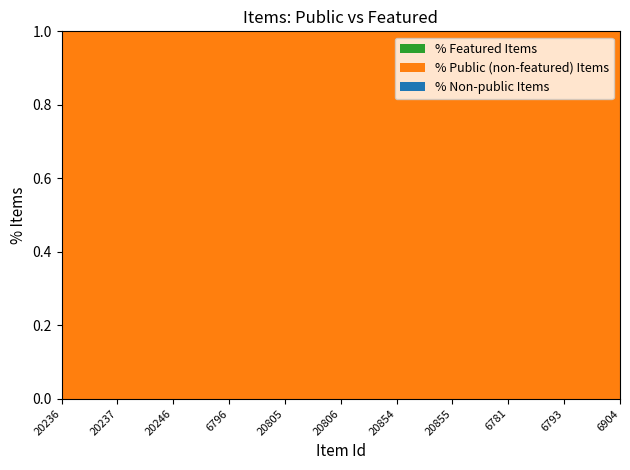

Reading left to right, extract all data points from this chart.

public: 1	1	1	1	1	1	1	1	1	1	1
featured: 0	0	0	0	0	0	0	0	0	0	0